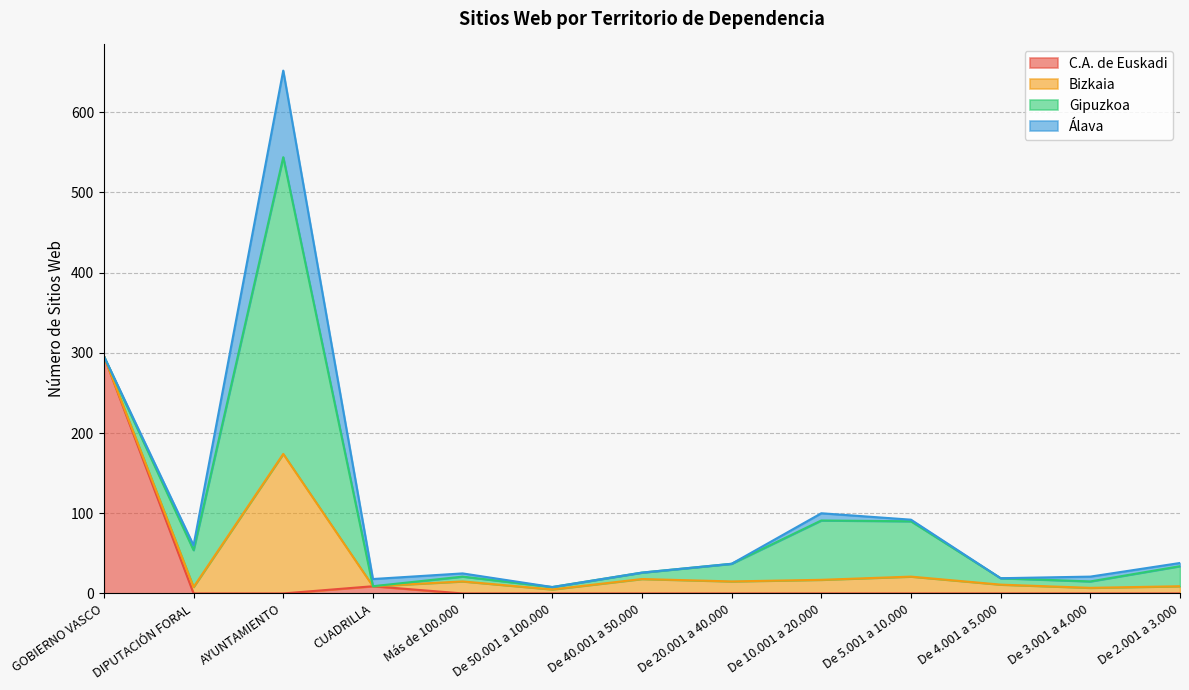

What is the highest value of the Bizkaia series?

174